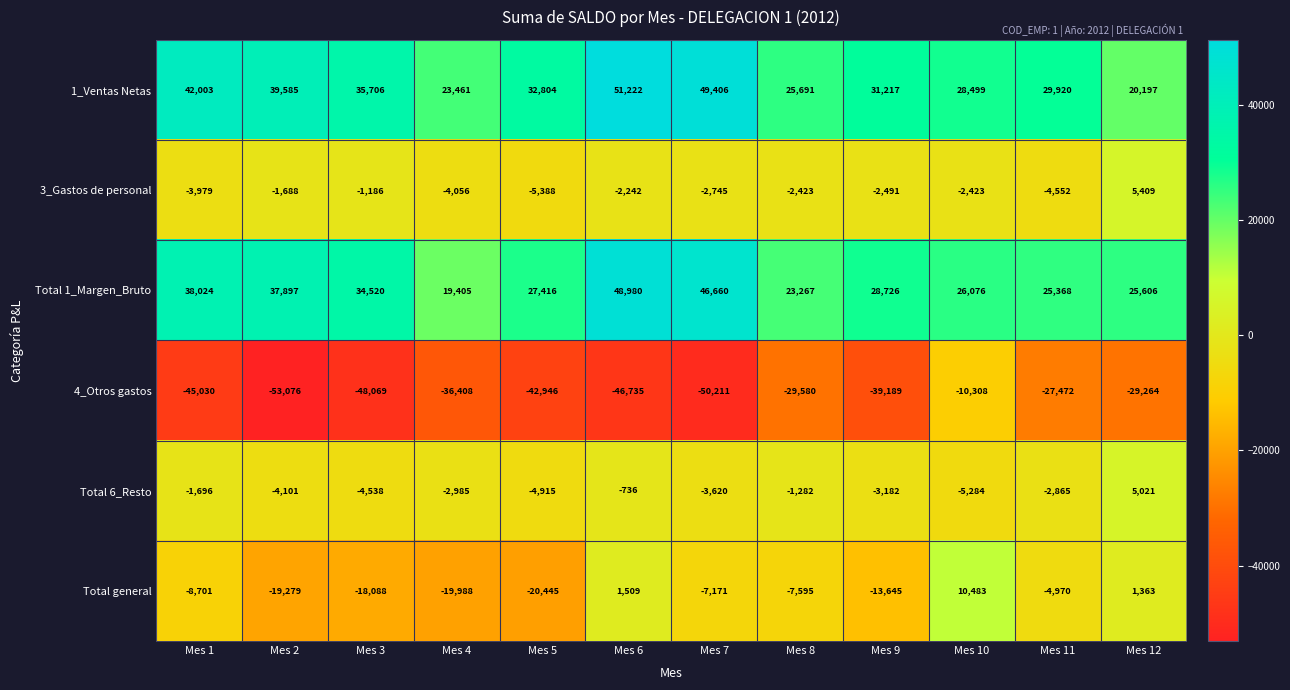

What is the total value across all series at Mes 3?

-1655